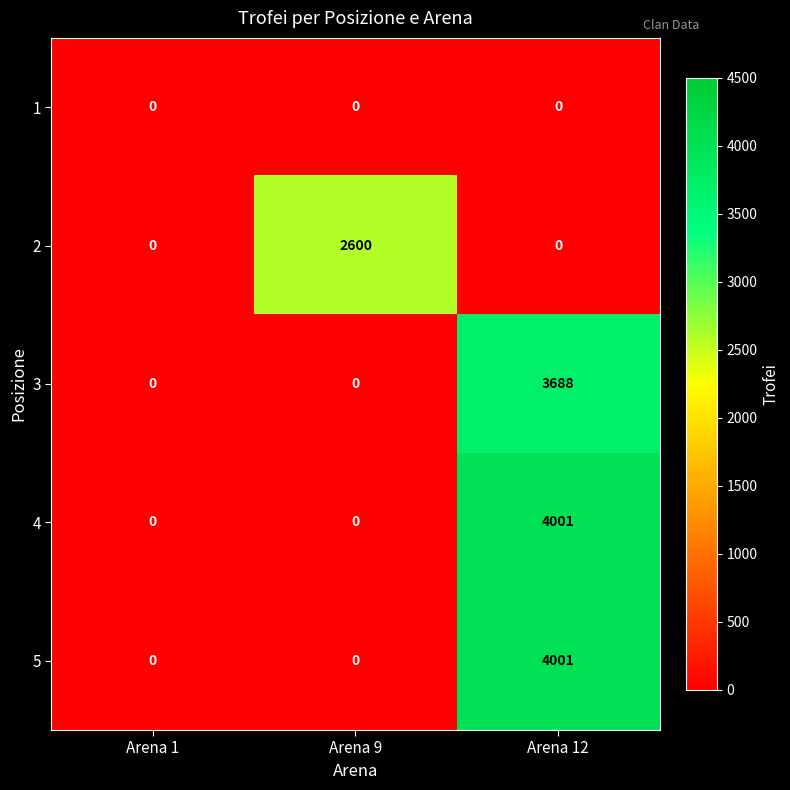

At which category is the sum across all series the highest?

Arena 12